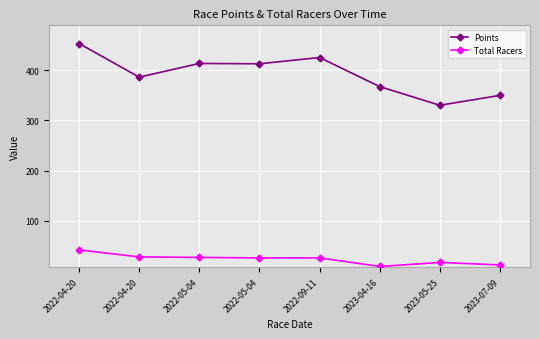

What is the total value across all series at 2022-04-20?

495.4